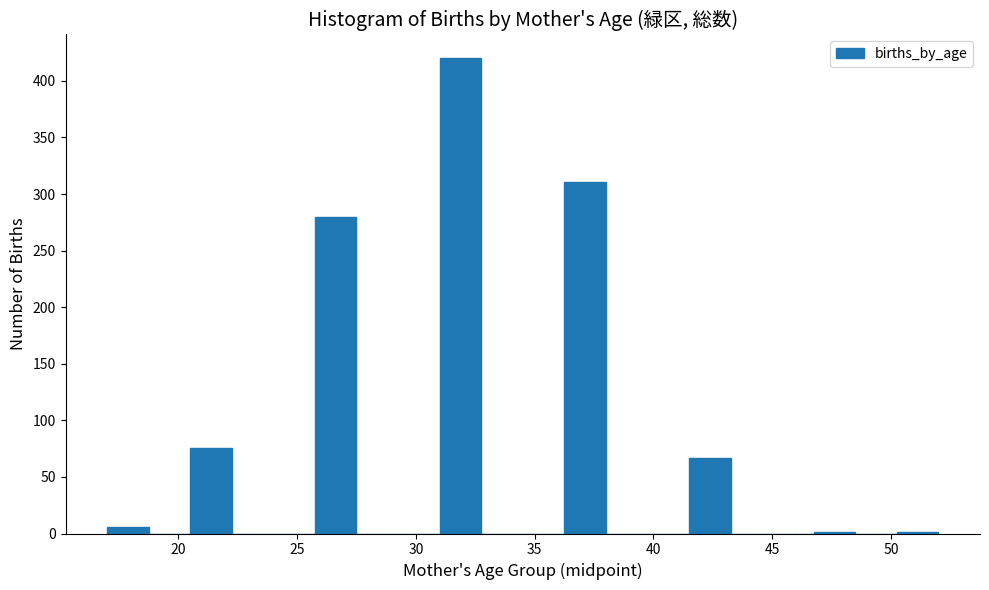

Read against the x-axis, roughly where is the centre of the tallest bar?

32.0